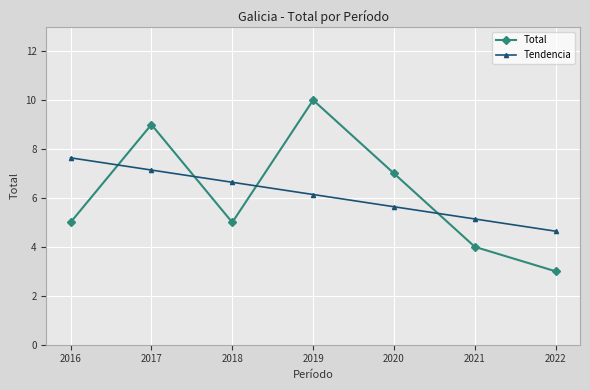

At which category does Total reach its first local valley?

2018